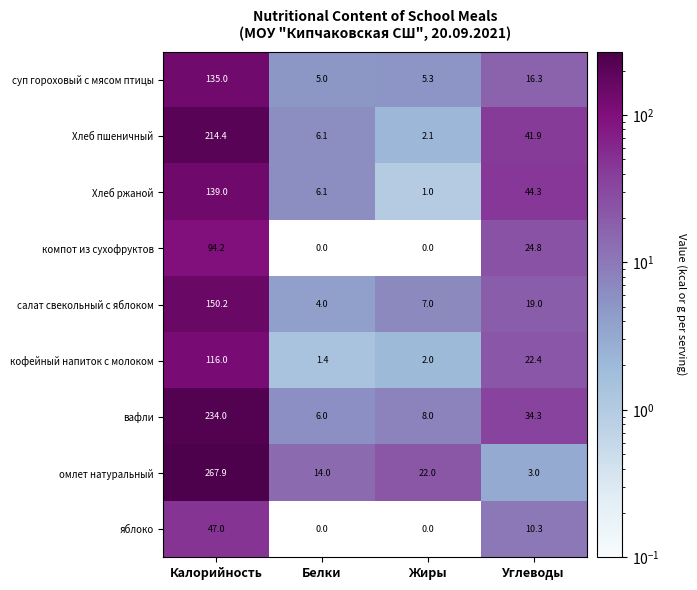

Where is омлет натуральный nearest to the value 135?

Жиры